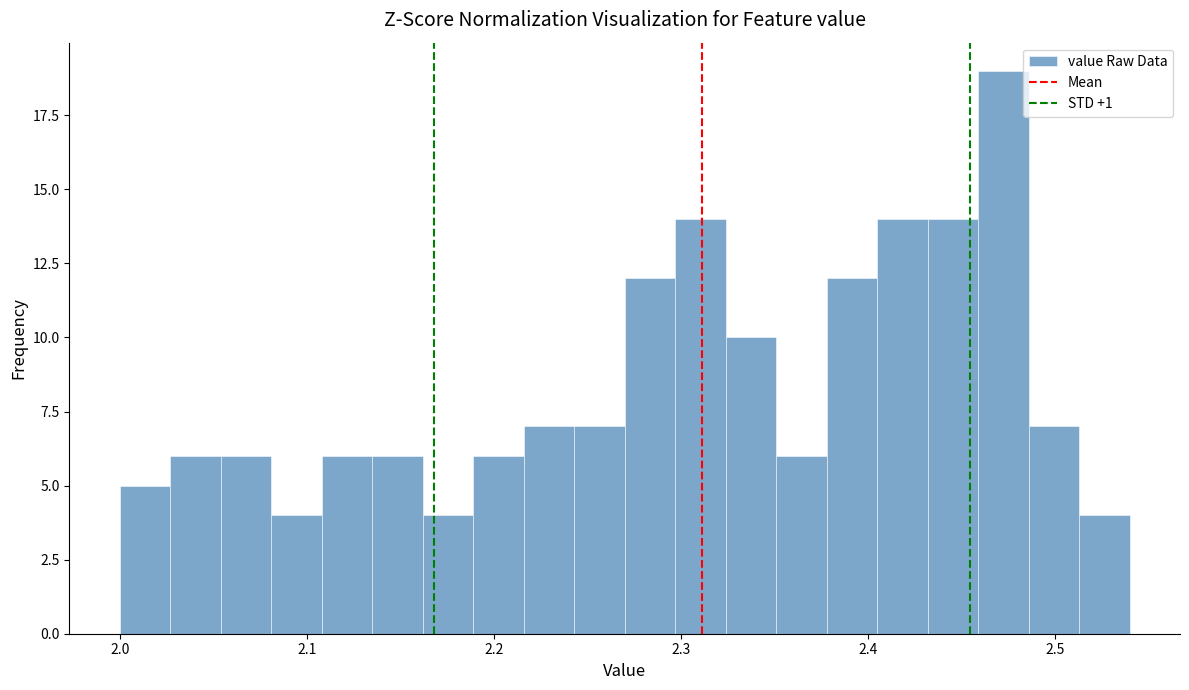

Around what value on the x-axis is the tallest bar? Give the approximate position of its centre, as read against the axis.

2.47